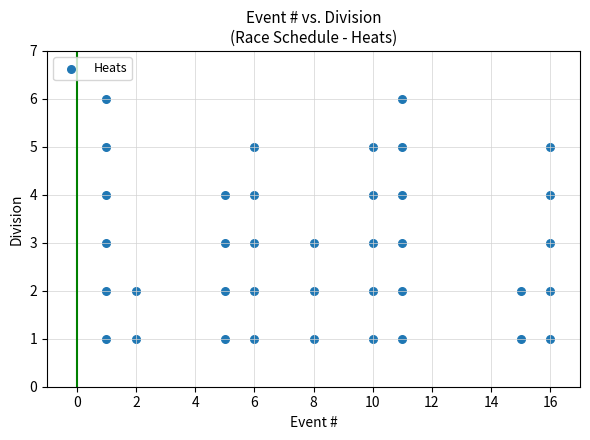

What is the range of X values (max minus min)?

15